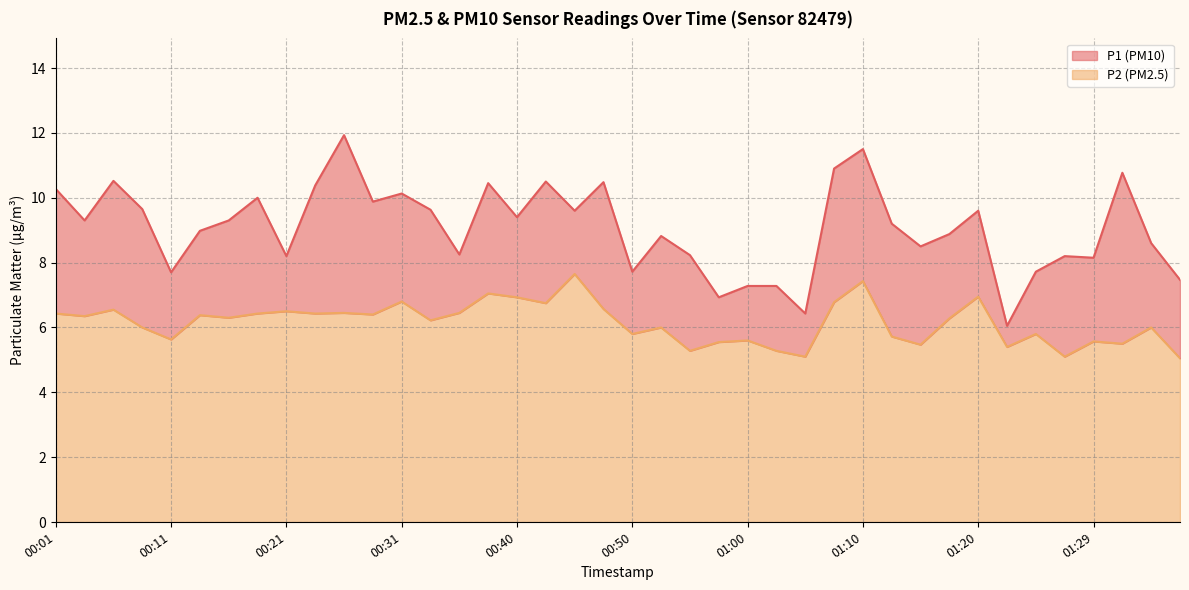

Is the value of P1 at 01:00 greater than the value of P2 at 00:31?

Yes